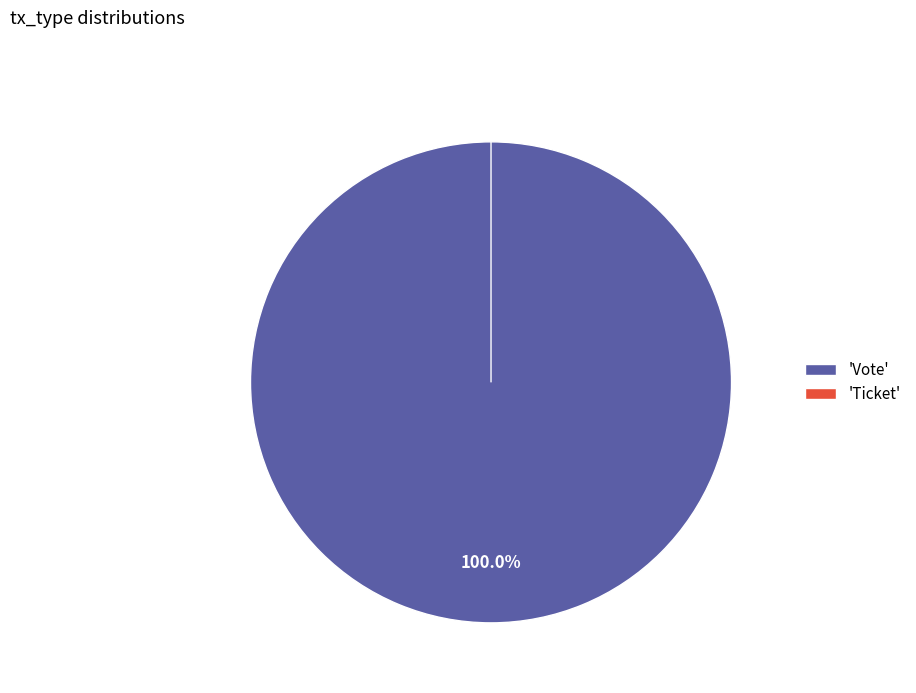

How much of the chart is everything except Ticket?

100.0%